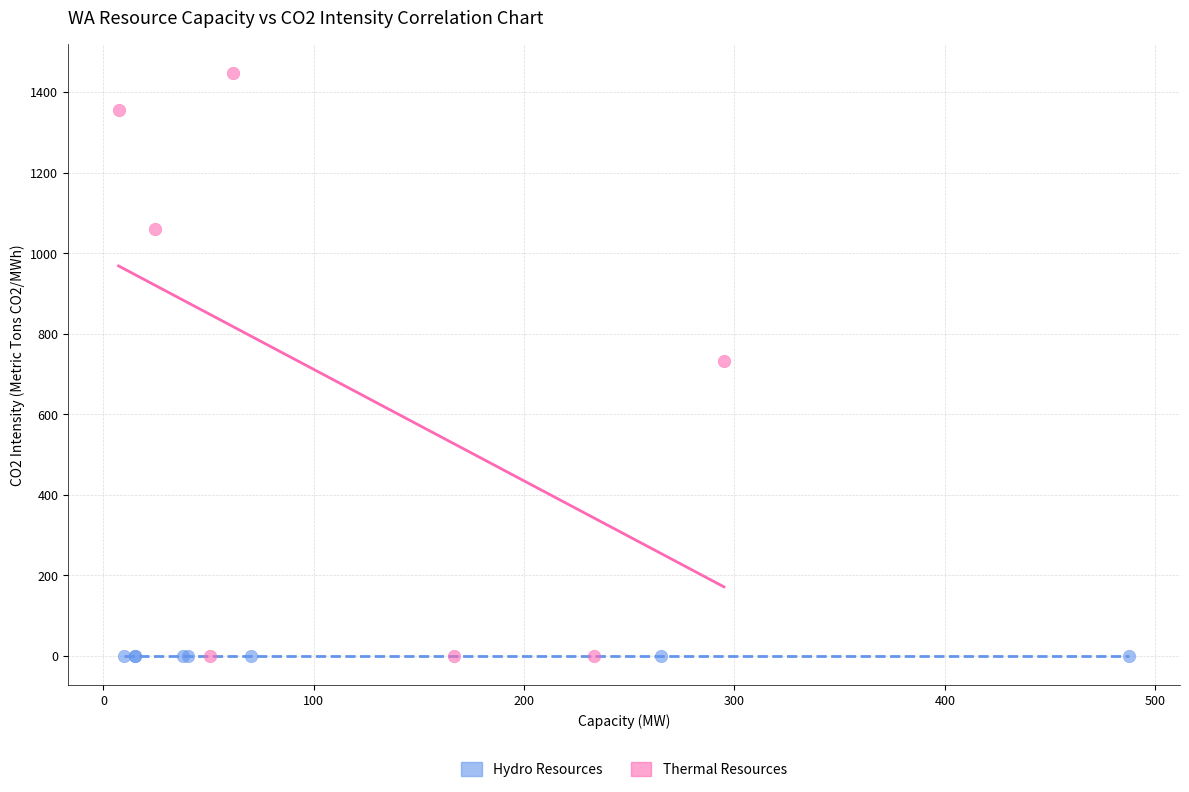

What are all the series names shown in the legend?

Hydro Resources, Thermal Resources